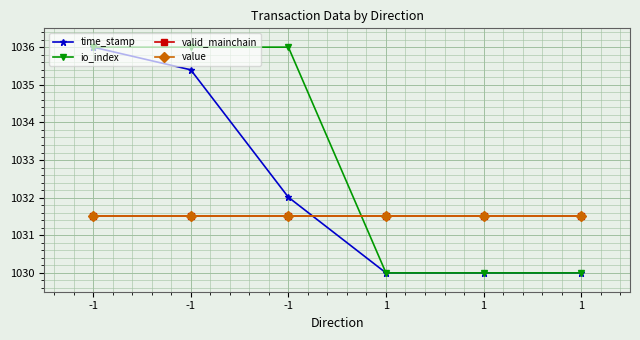

The io_index series shows 245.2 at -1. True or false?

False